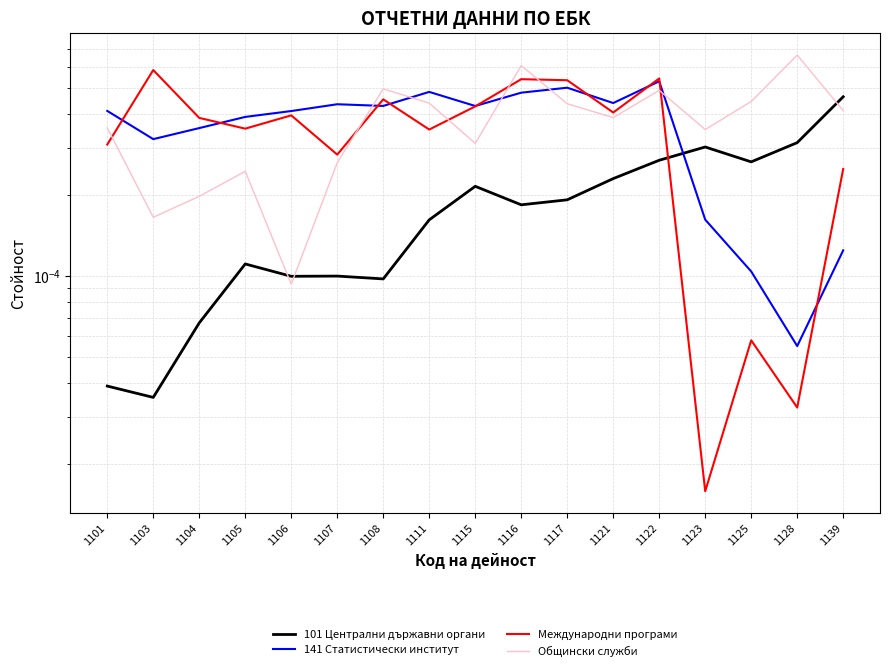

How many interior local peaks does the Международни програми series have?

6